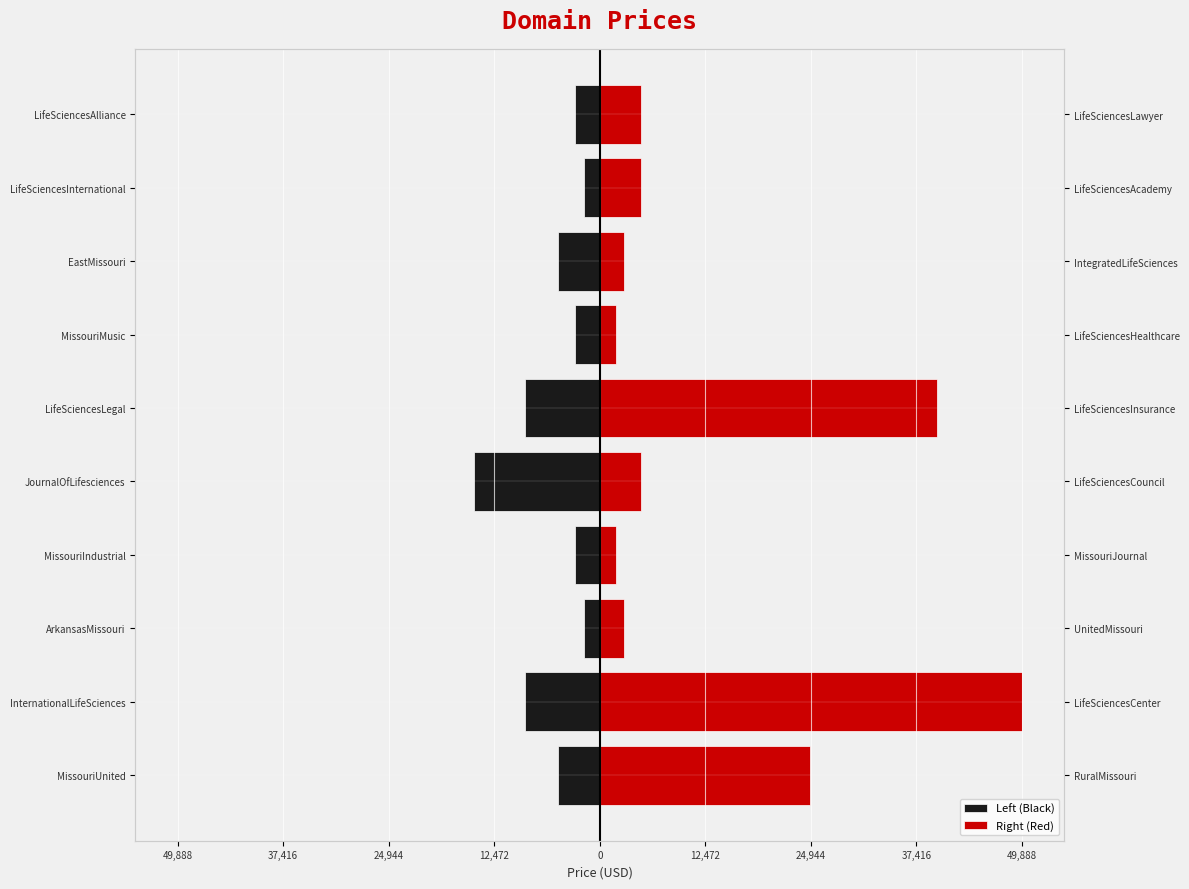

Is it true that Left (Black) equals -509 at LifeSciencesInternational?

False